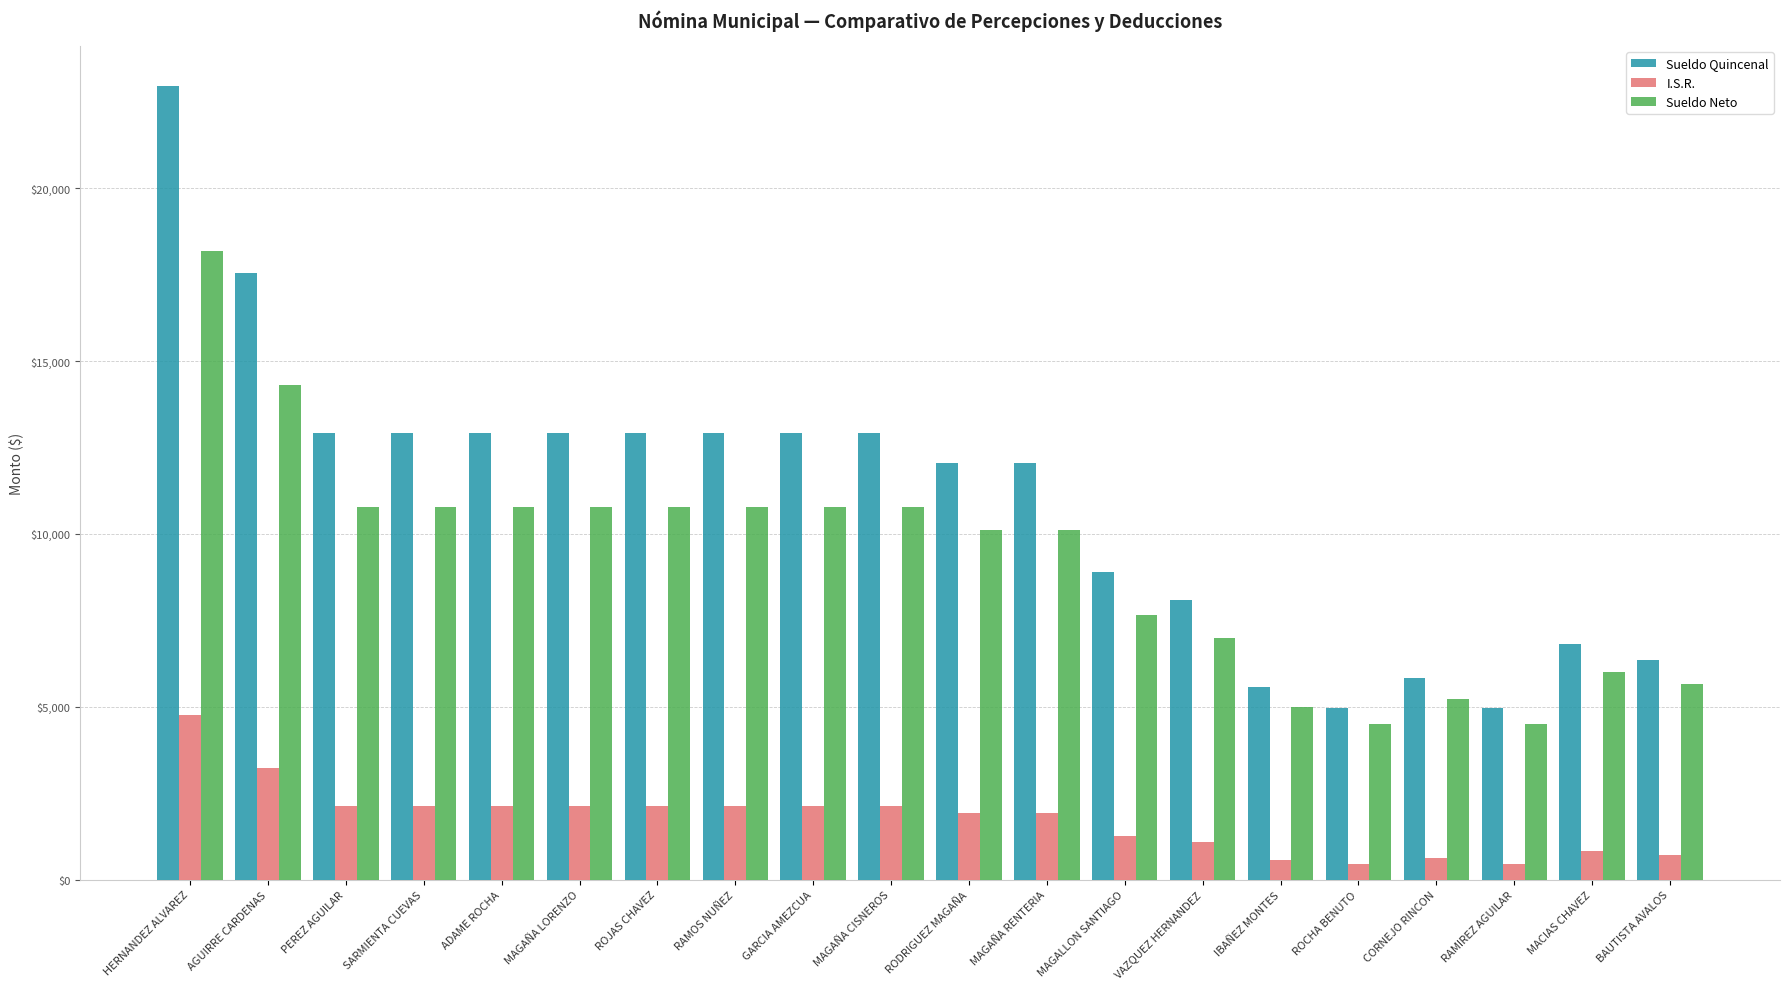

How many distinct data groups are displayed?

3